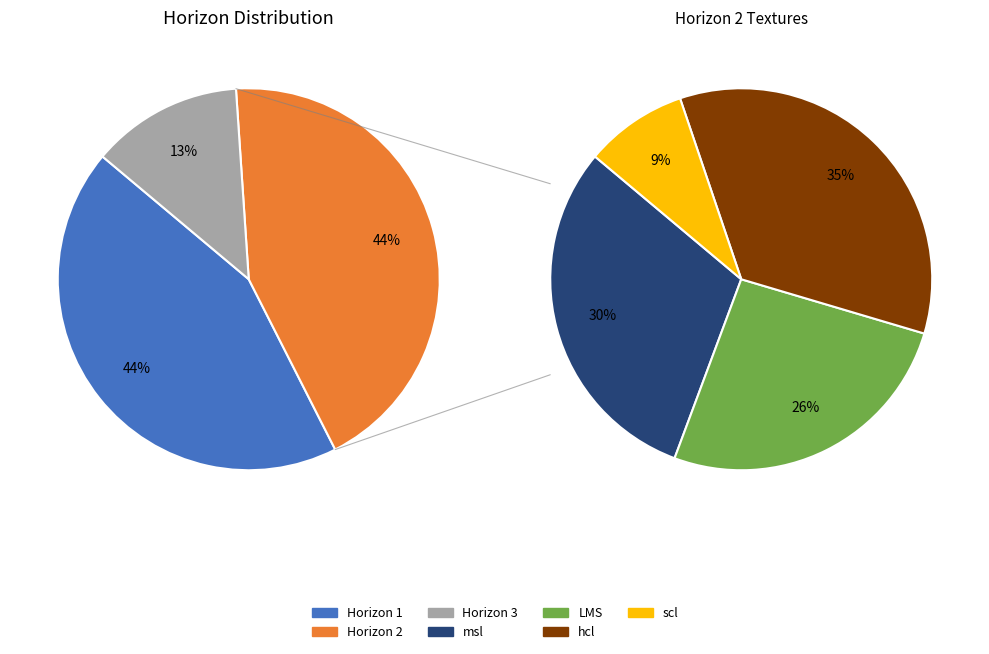

Count the number of slices in the pie.

3